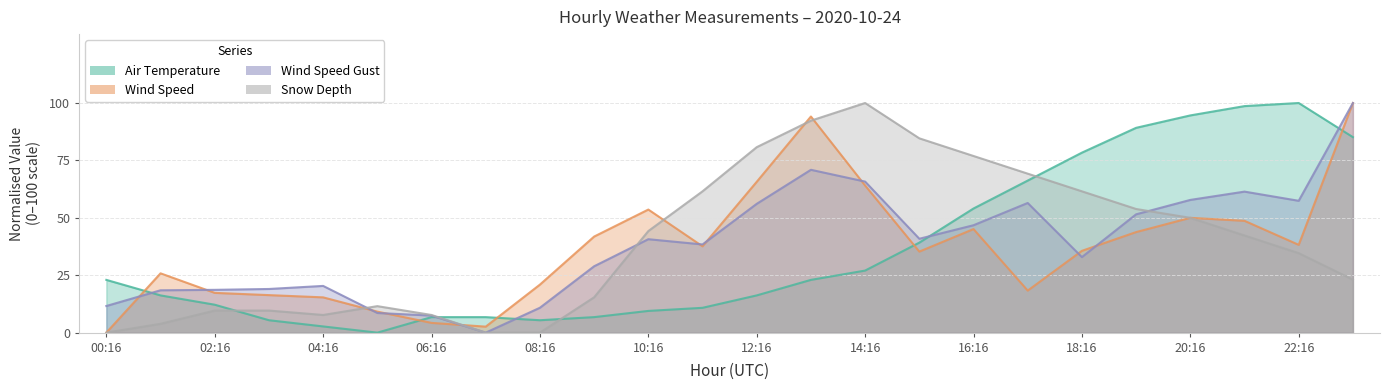

Reading left to right, list all the values displayed in this chart.

AIR_TEMP: 23.0	16.2	12.2	5.4	2.7	0.0	6.8	6.8	5.4	6.8	9.5	10.8	16.2	23.0	27.0	39.2	54.1	66.2	78.4	89.2	94.6	98.6	100.0	85.1
WIND_SPEED: 0.0	25.8	17.3	16.3	15.4	9.2	4.2	2.6	20.9	41.8	53.6	37.6	65.7	94.1	64.1	35.3	45.1	18.3	35.6	43.8	50.0	48.7	38.2	100.0
WIND_SPEED_GUST: 11.6	18.4	18.6	19.0	20.3	8.6	7.4	0.0	10.8	28.9	40.7	38.4	56.1	70.9	65.8	40.9	46.8	56.5	32.9	51.5	57.8	61.4	57.4	100.0
SNOW_DEPTH: 0.0	3.8	9.6	9.6	7.7	11.5	7.7	0.0	0.0	15.4	44.2	61.5	80.8	92.3	100.0	84.6	76.9	69.2	61.5	53.8	50.0	42.3	34.6	23.1